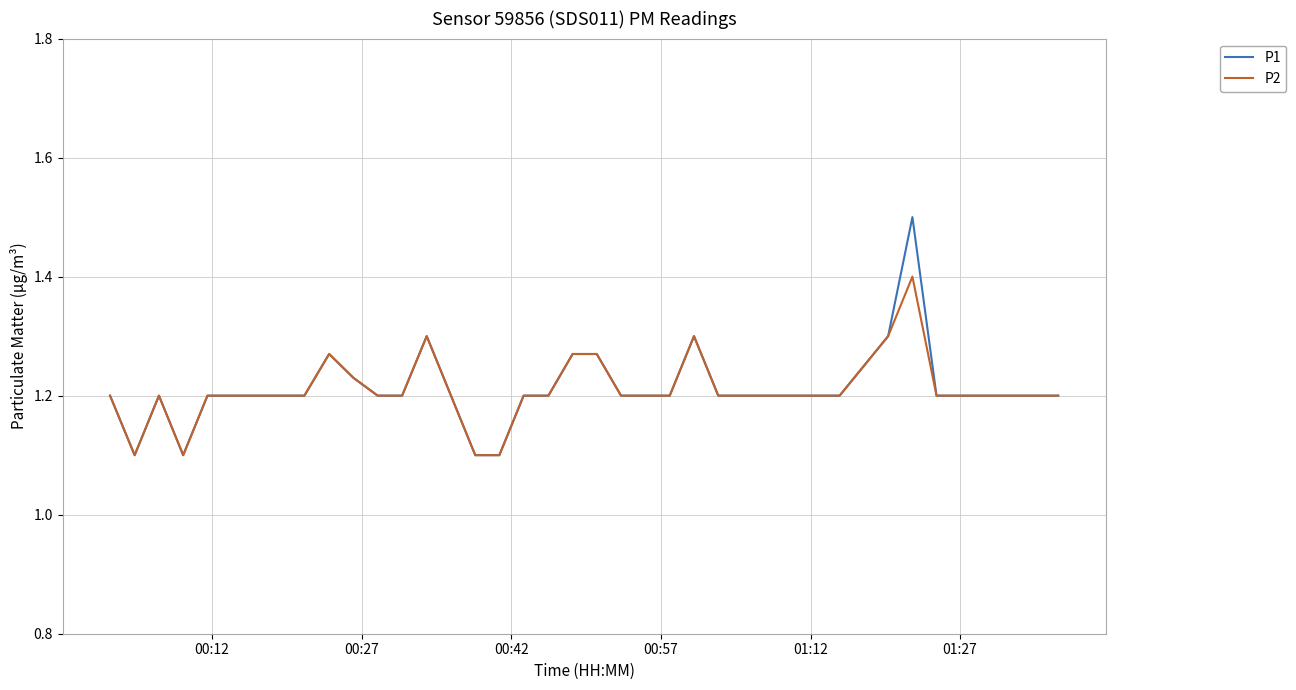

Is this an area chart (filled region under the line)?

No